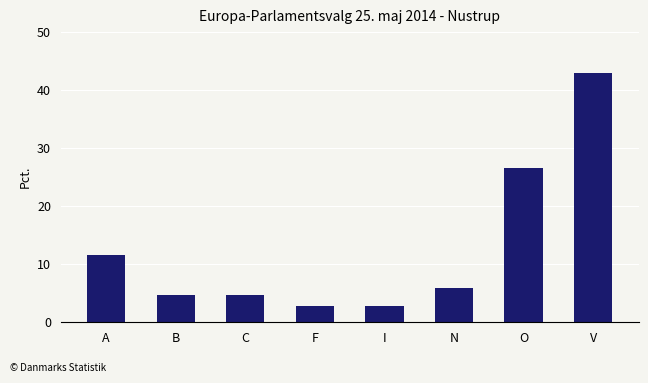

What is the difference between the maximum and second lowest values?

40.1